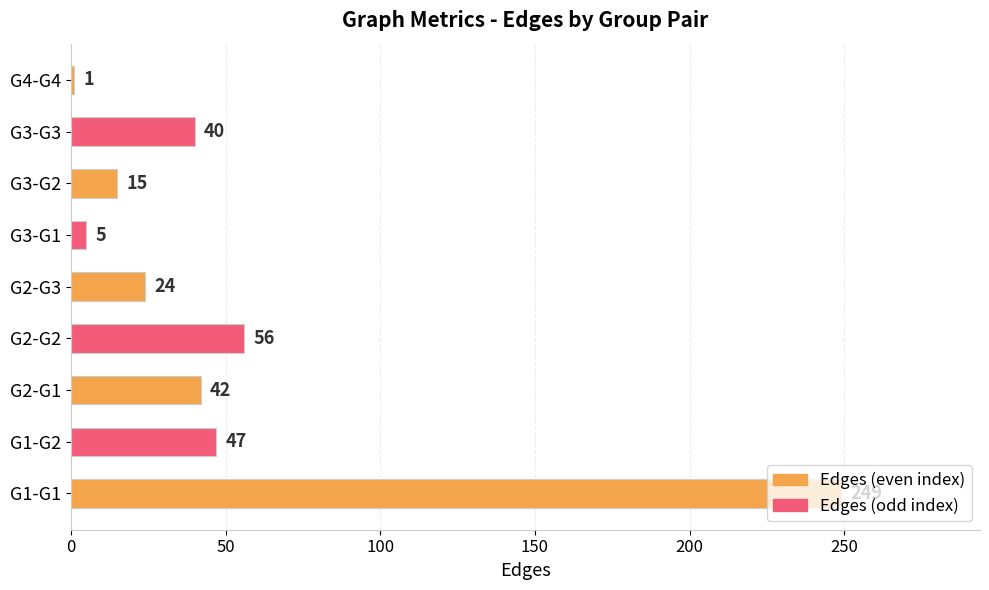

Between G2-G1 and G1-G1, which is larger?

G1-G1